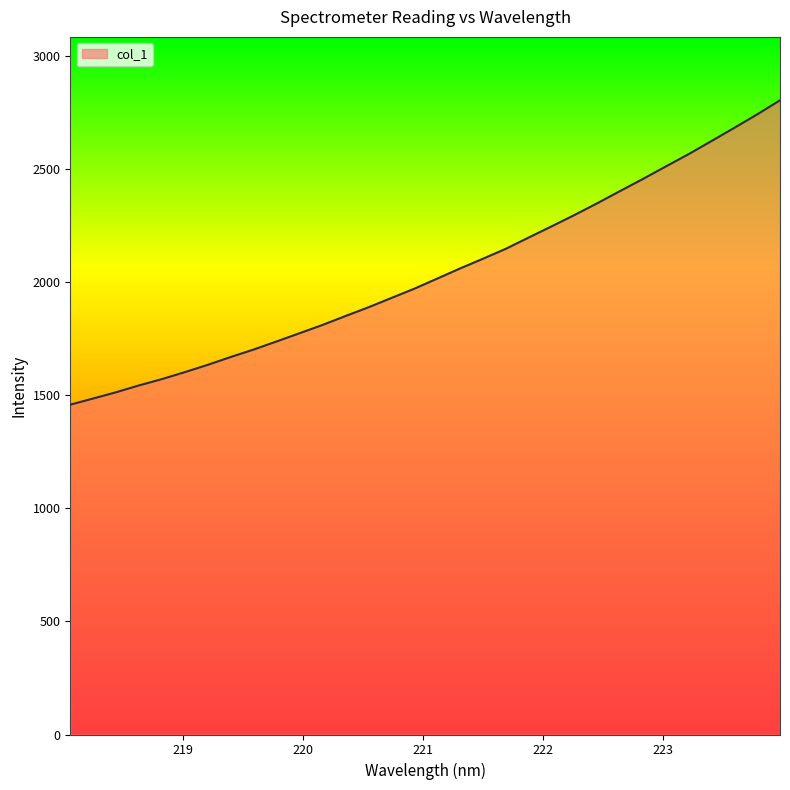

What is the smallest value displayed?

1459.1